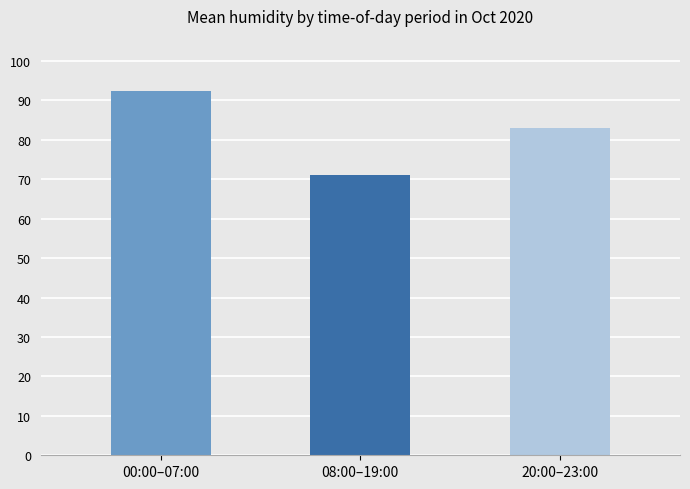

What is the value of the 2nd bar from the left?

71.2